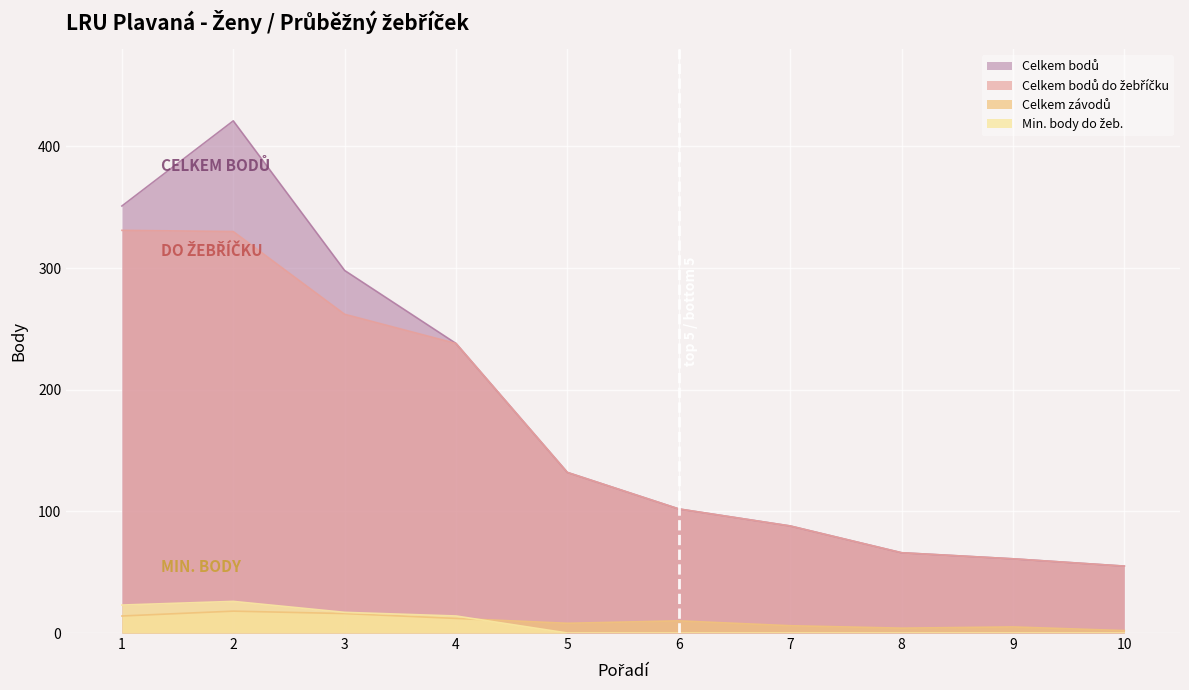

True or false: Min. body do žeb. has more than 0 interior local peaks.

True